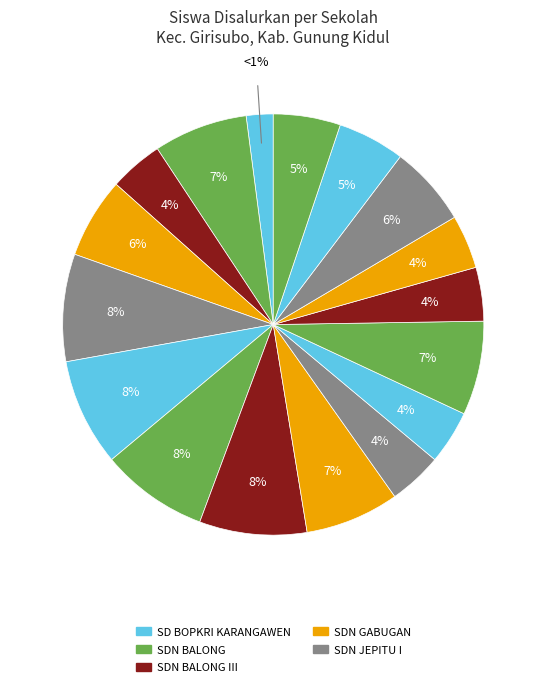

To the nearest percent, what is the average slice percentage?

6%